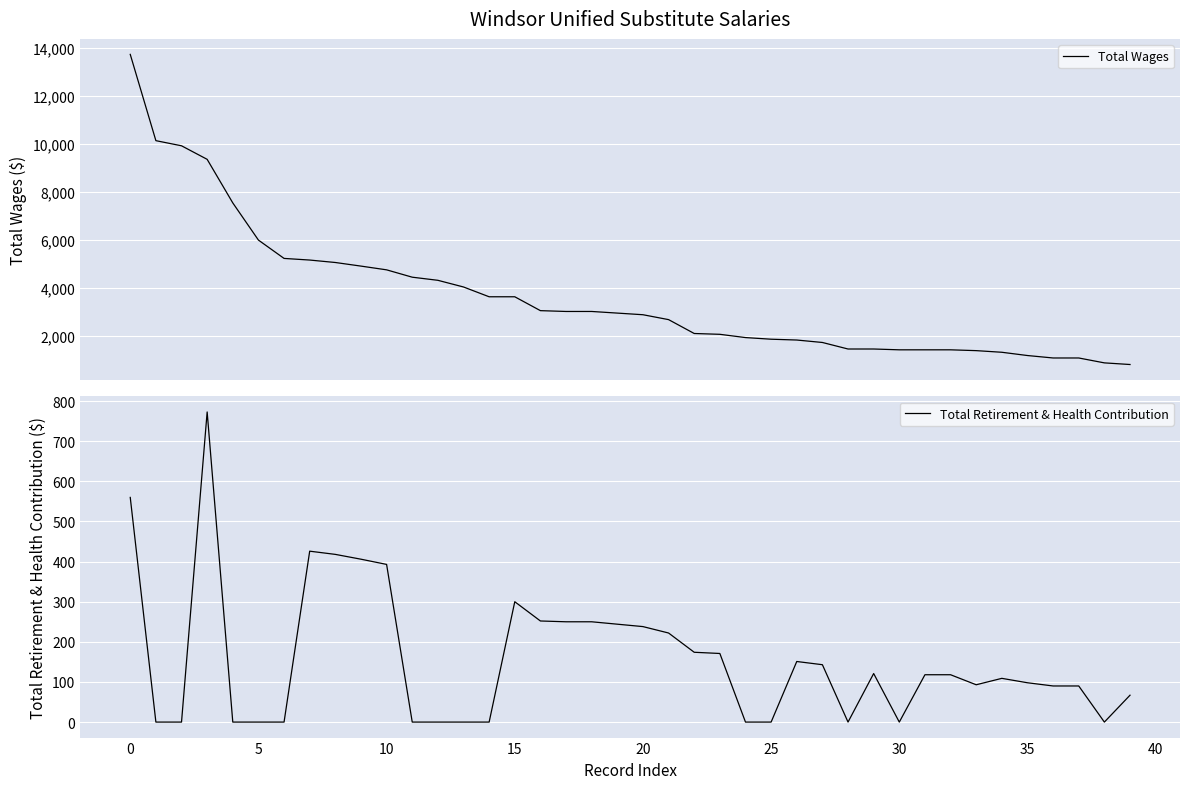

What is the label of the 33rd point from the left?

32